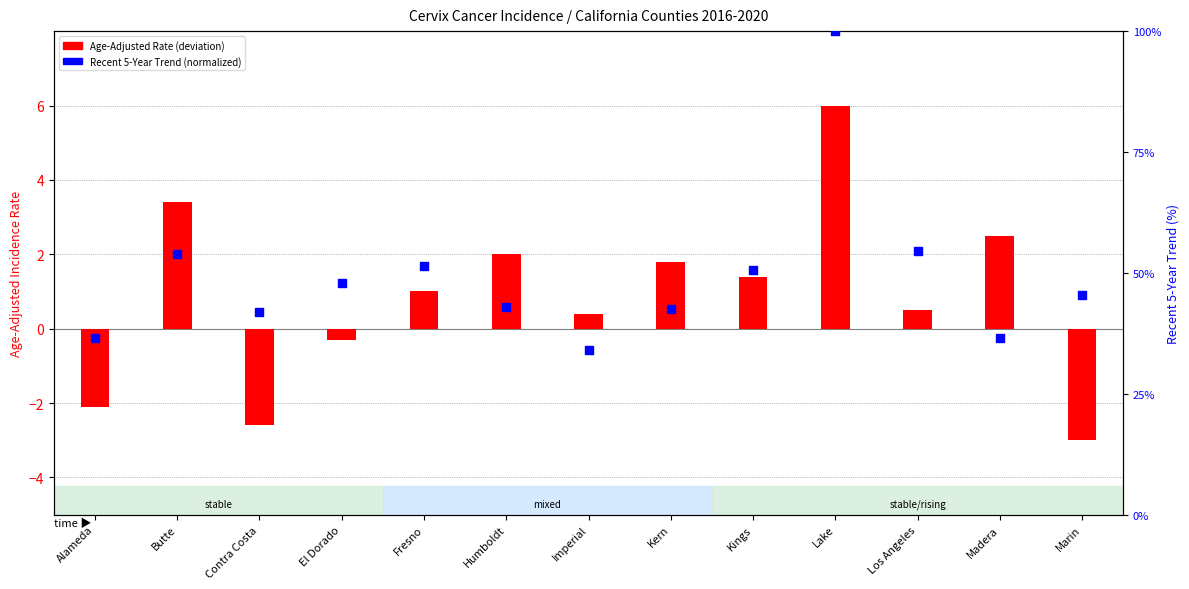

Which series has the widest spread of Y values?

Recent 5-Year Trend (normalized)